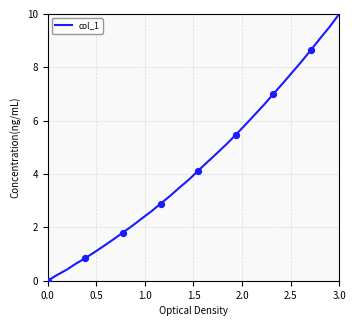

What is the maximum value shown in the chart?

10.0